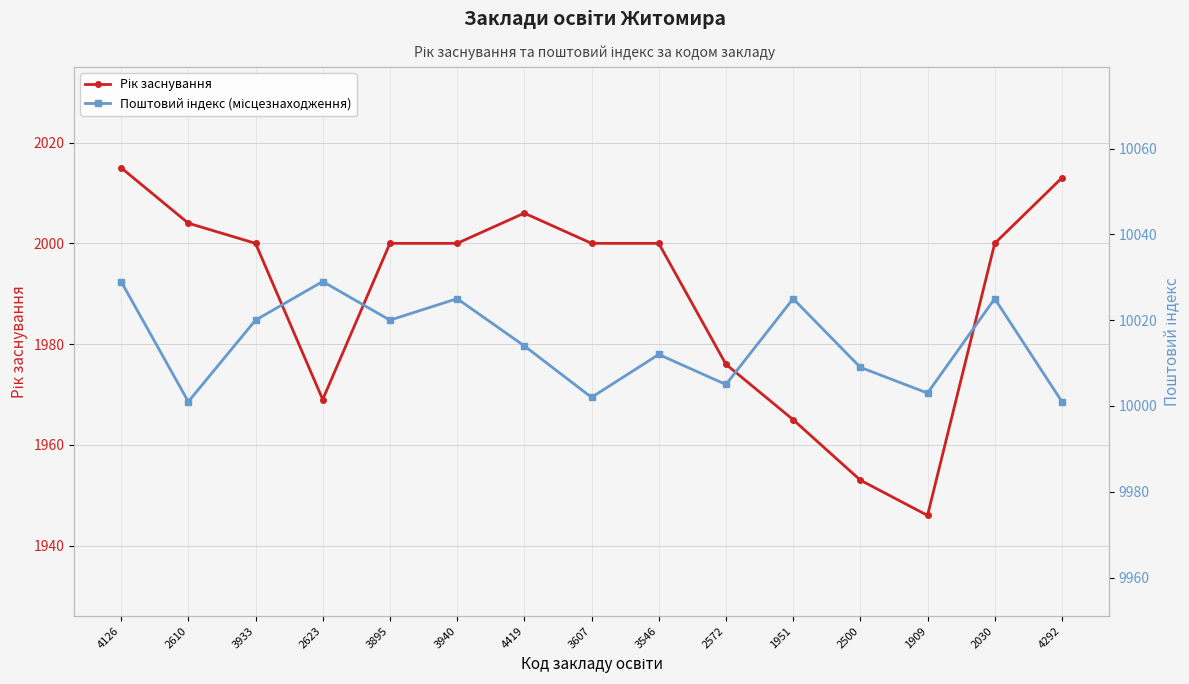

What is the minimum value for Рік заснування?

1946